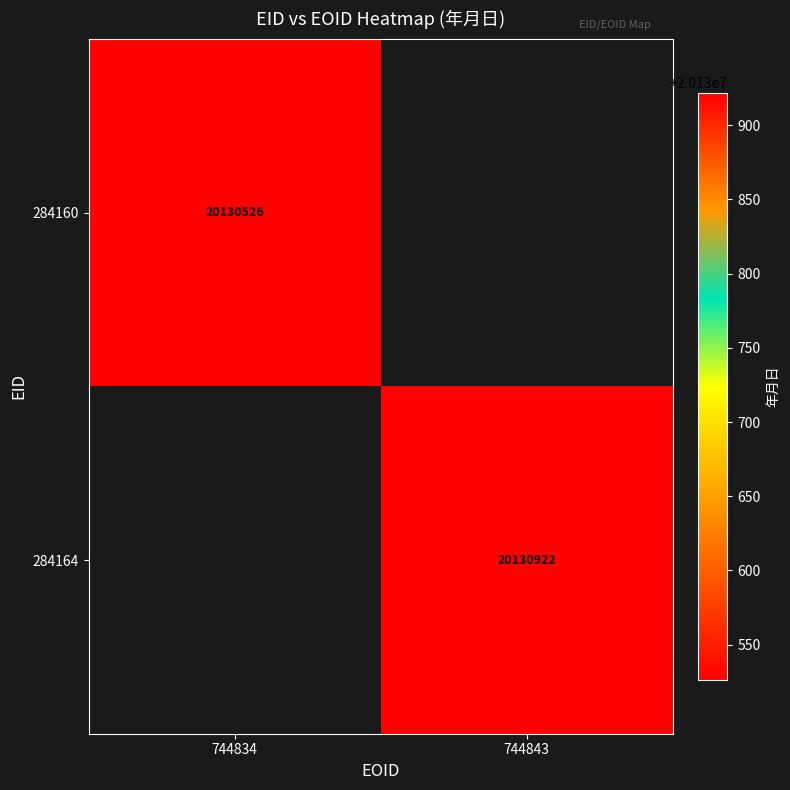

At how many categories does at least one series exceed 20130567?

1